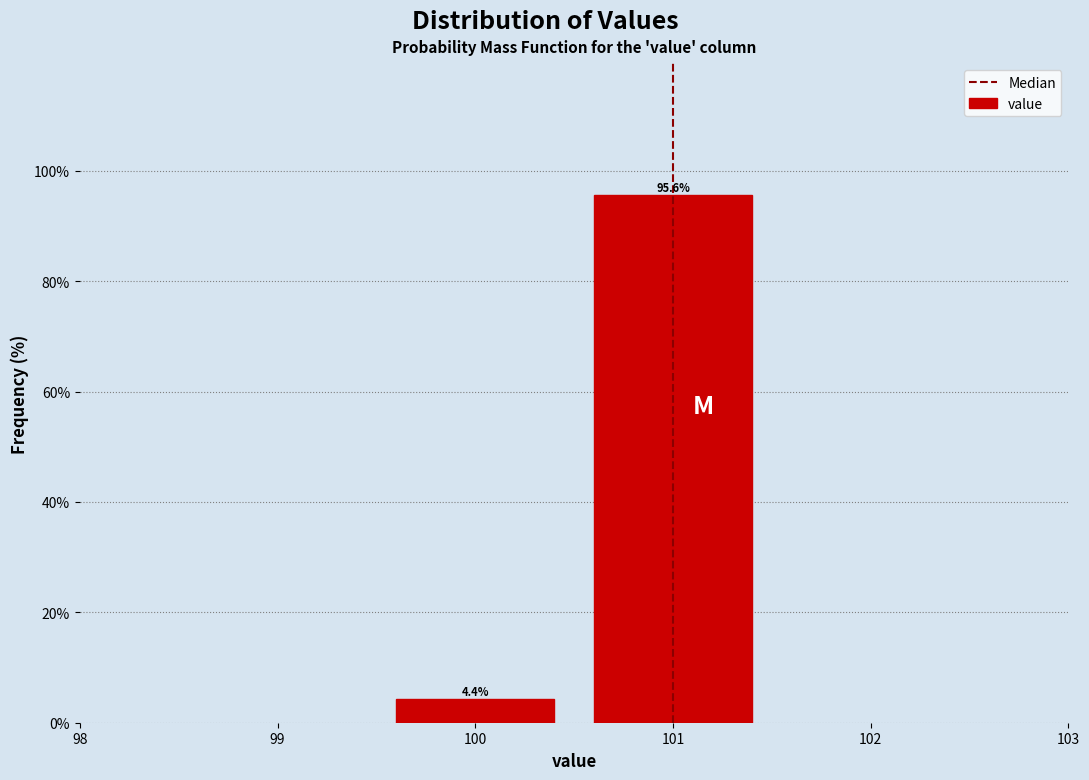

Reading left to right, extract all data points from this chart.

100=4.4	101=95.6